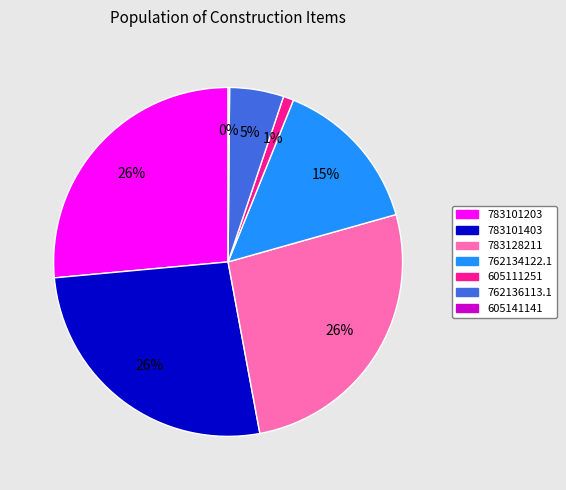

Is it true that 605111251 is 1% of the pie?

True